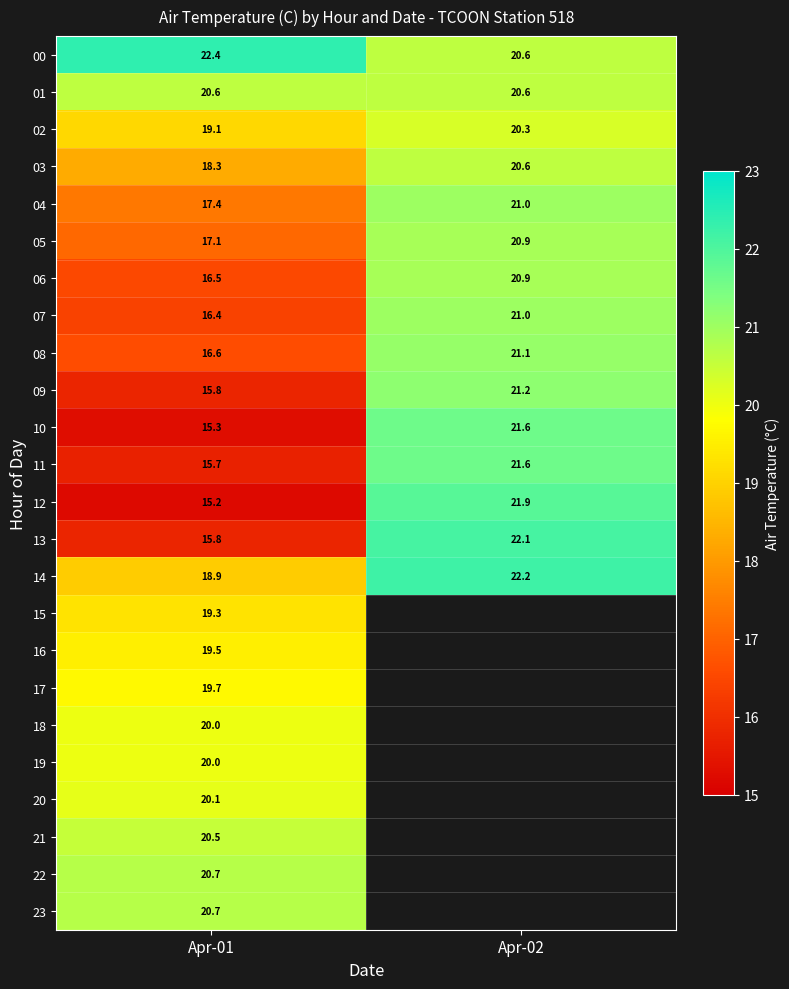

What is the total value across all series at Apr-01?

441.6